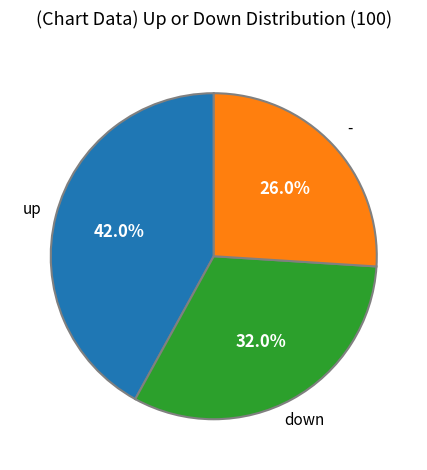

Count the number of slices in the pie.

3